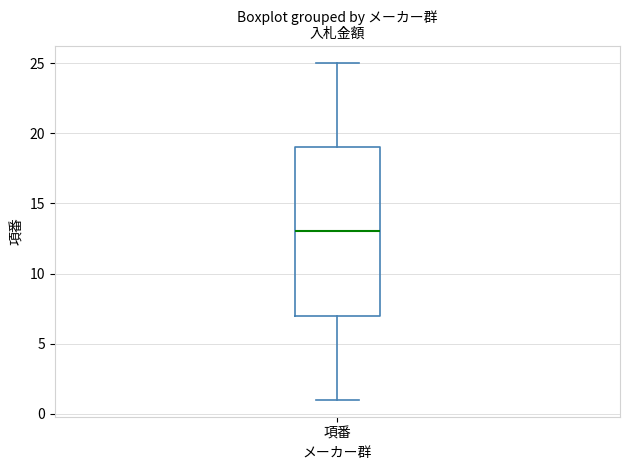

Transcribe this box plot: give where the median line is, the range the box spans, and where the two whiskers end, as read against the y-axis. The values are not printed on the chart, so give them approximately, as read against the axis.

median 13, box 7 to 19, whiskers 1 to 25